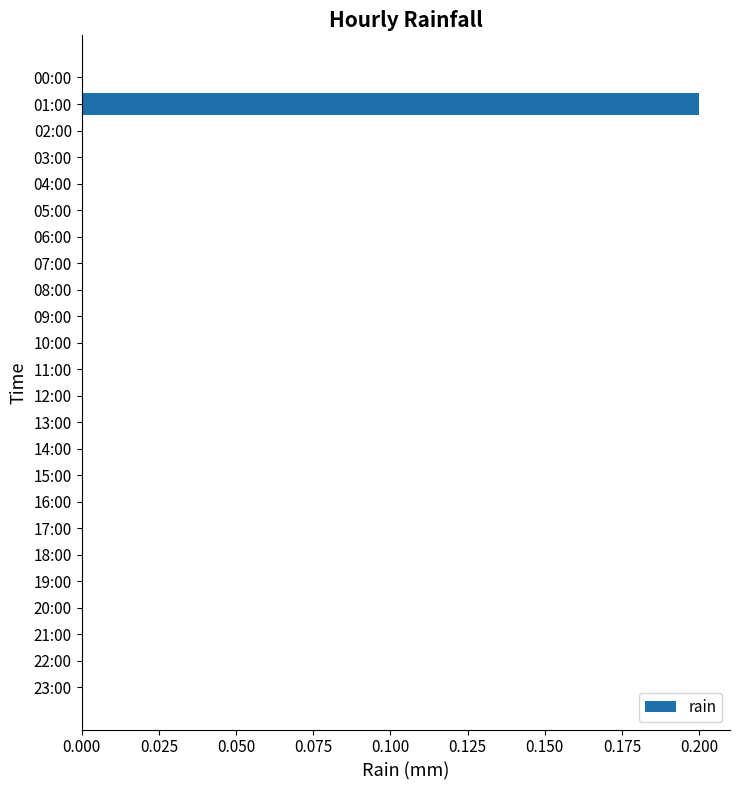

How many data points does each series have?

24